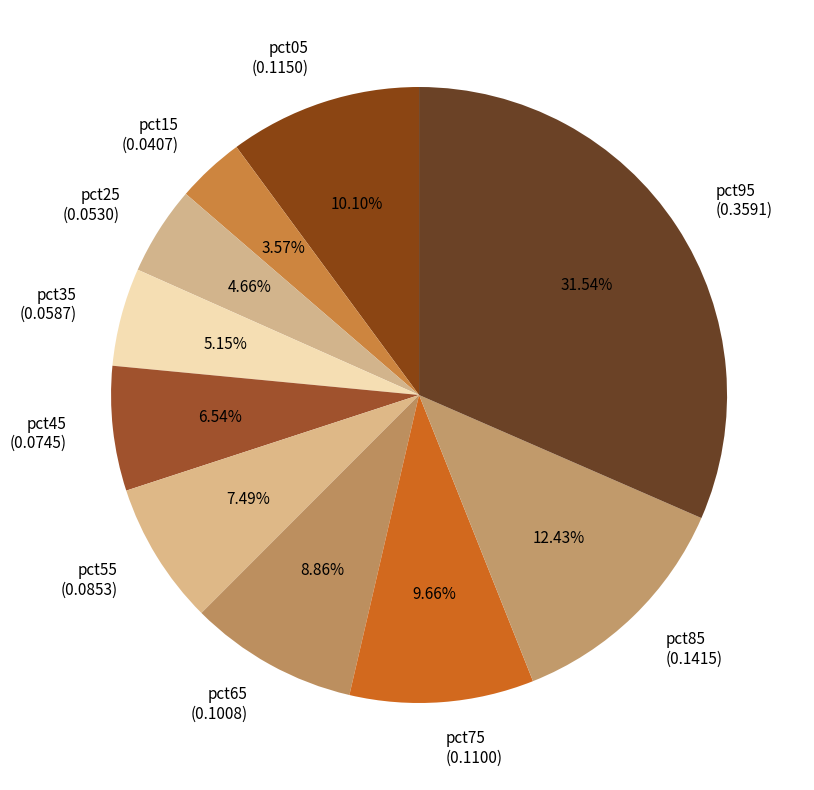

How many slices are in this pie chart?

10